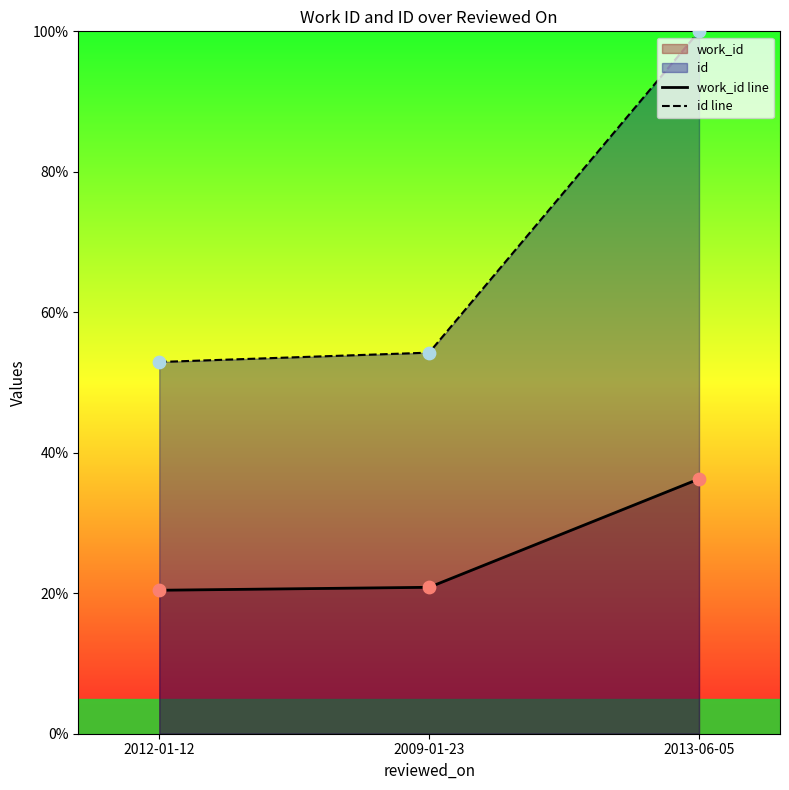

Which series reaches the maximum Y coordinate?

id line